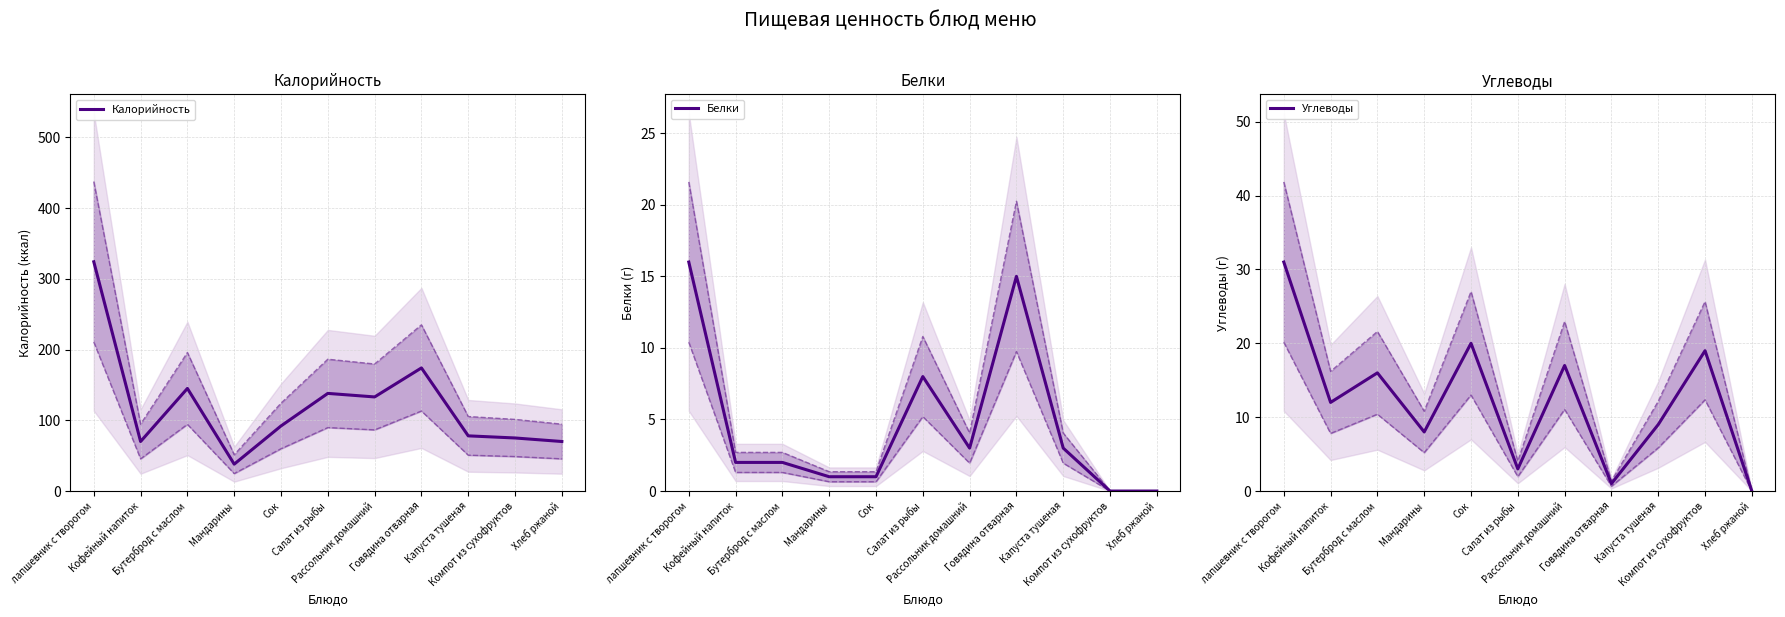

What is the sum of the Углеводы values at Кофейный напиток and Капуста тушеная?

21